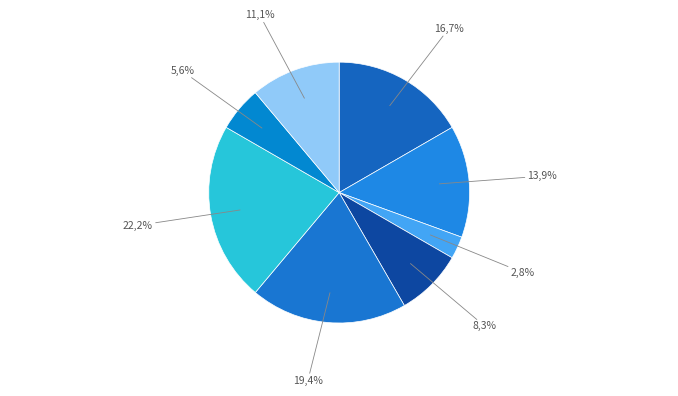

Do Генеральний директор and В.о. директора together represent more than half of the pie?

No